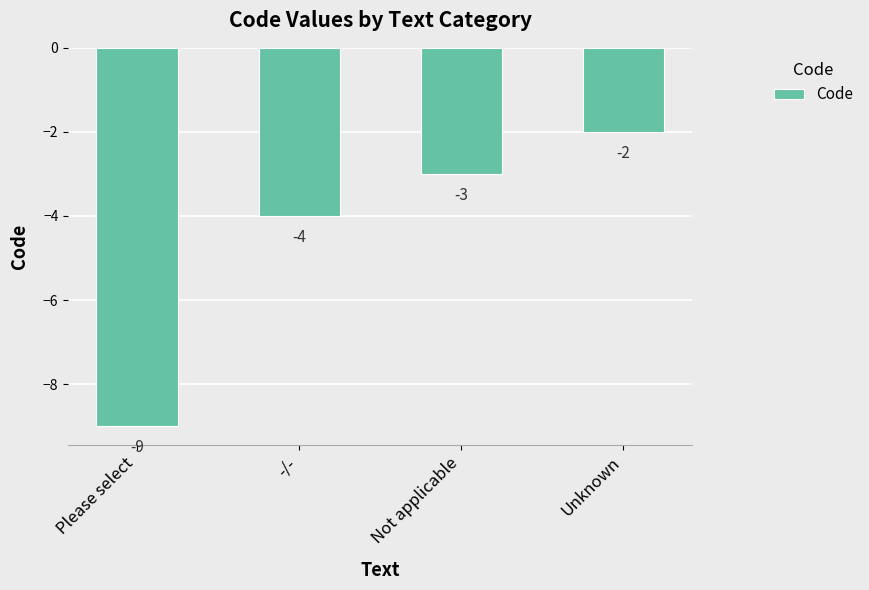

What value does the data have at Not applicable?

-3